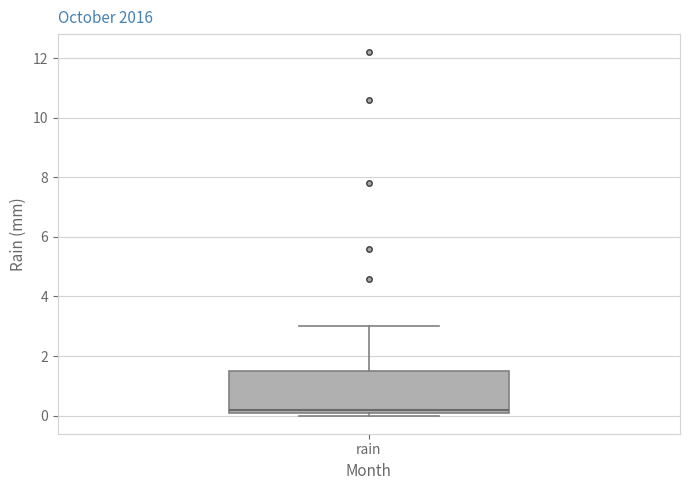

Where does the upper whisker of the box for rain end on the y-axis? The values are not printed on the chart, so give them approximately, as read against the axis.

3.0